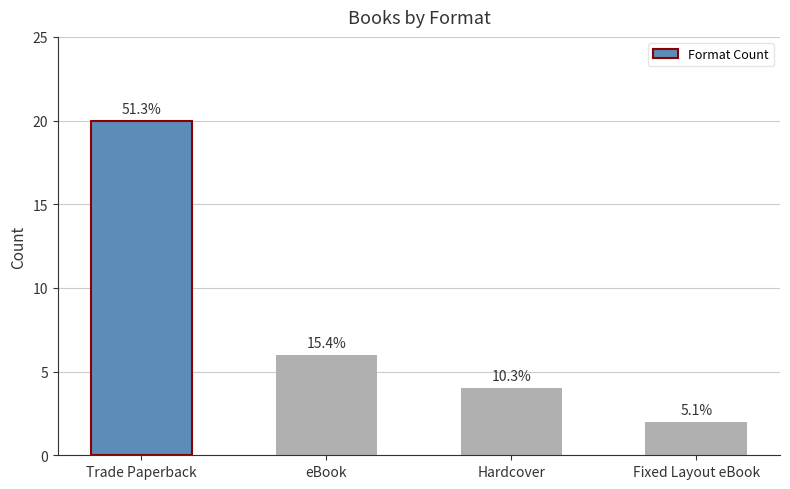

Reading left to right, what are all the values shown in this chart?

20	6	4	2